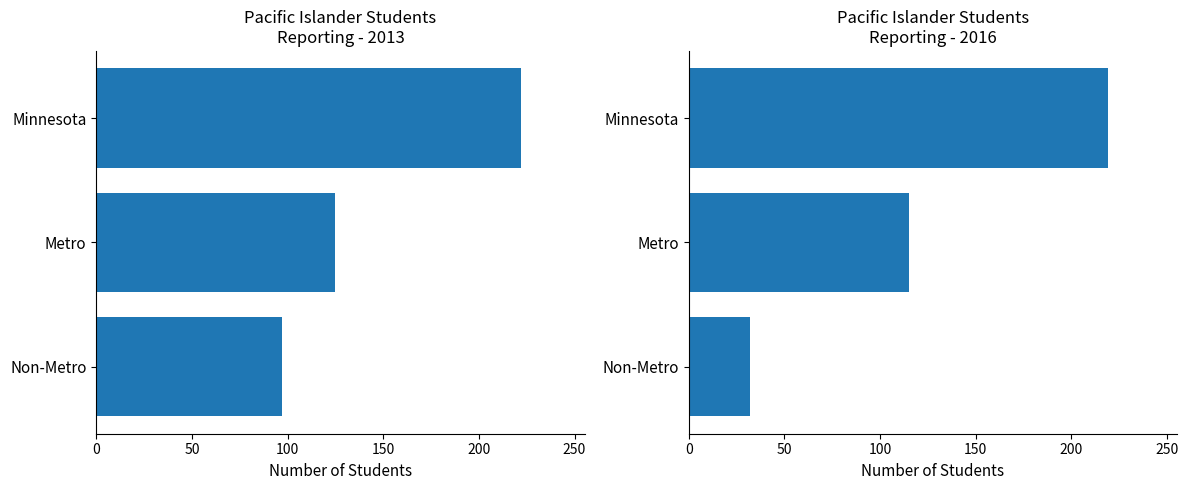

Is the value of 2013 at Minnesota greater than the value of 2016 at Minnesota?

Yes